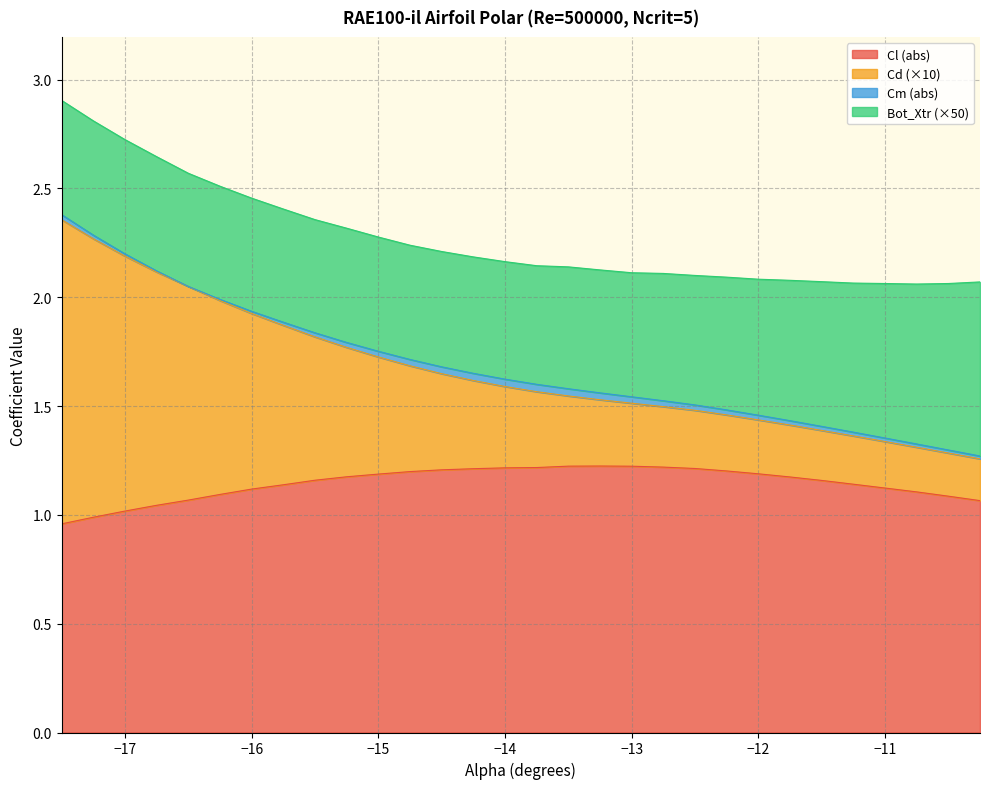

True or false: Cl and Cd intersect in this chart.

False